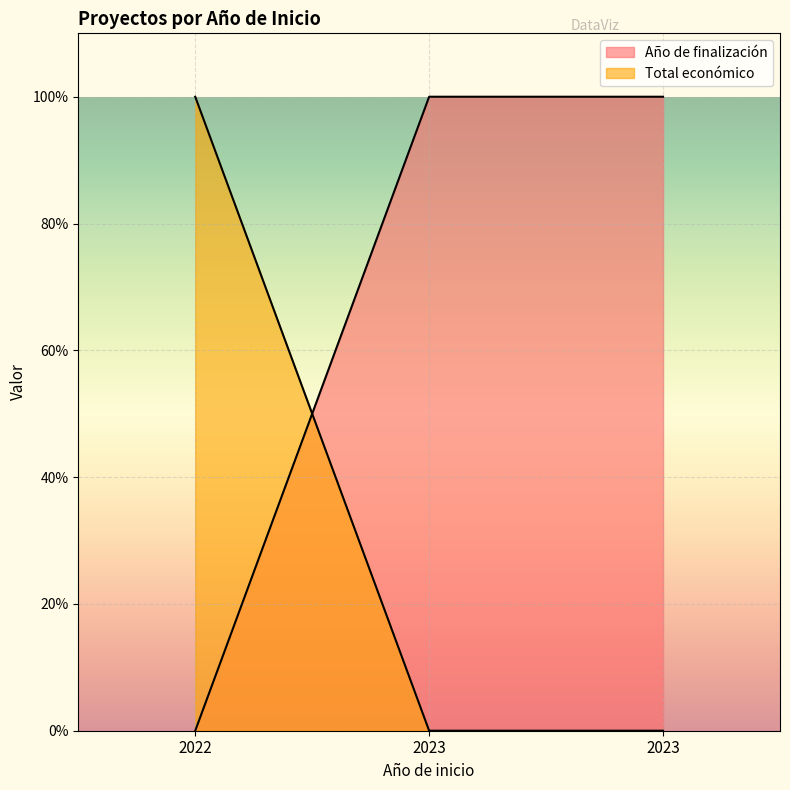

At how many categories does at least one series exceed 0?

3